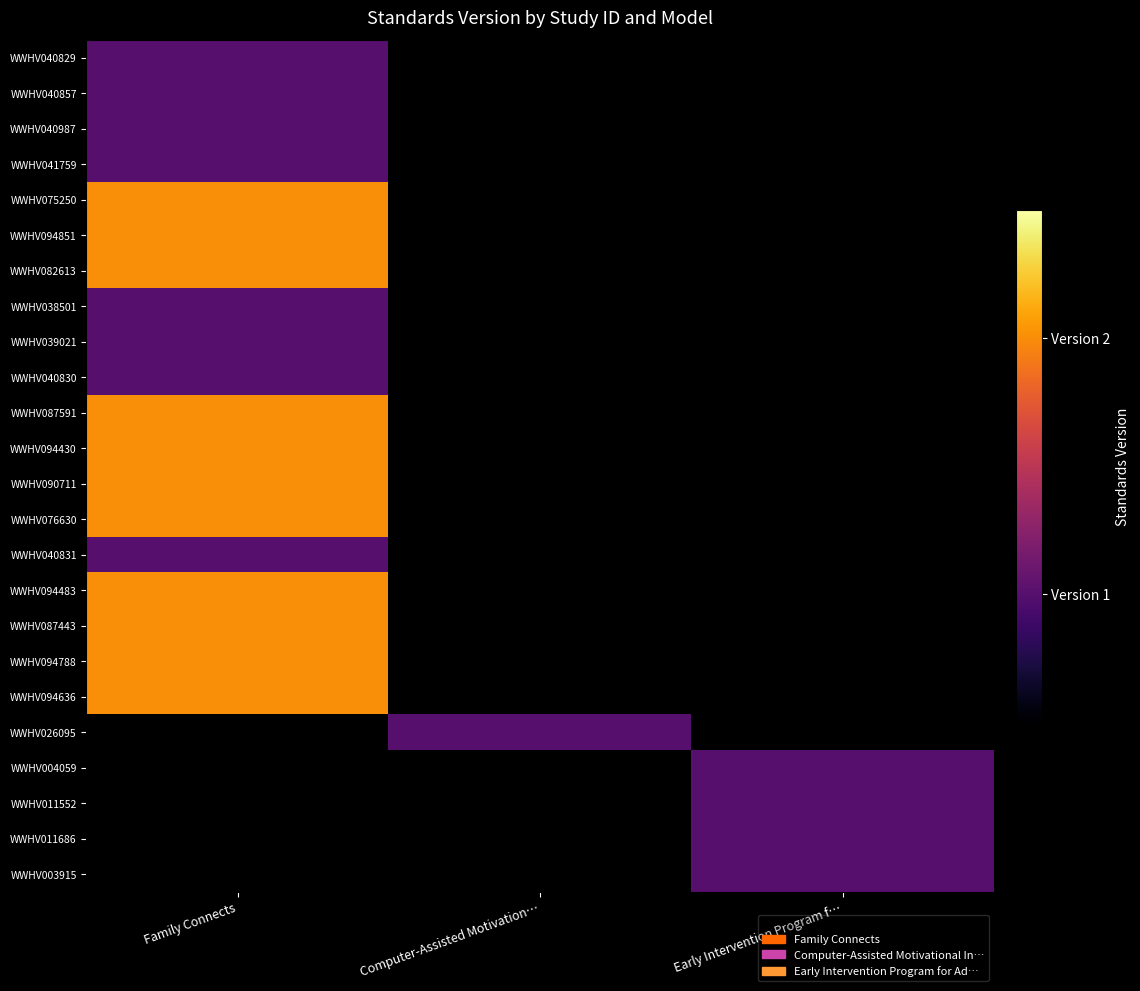

Which has a higher value, Early Intervention Program f… or Family Connects?

Family Connects